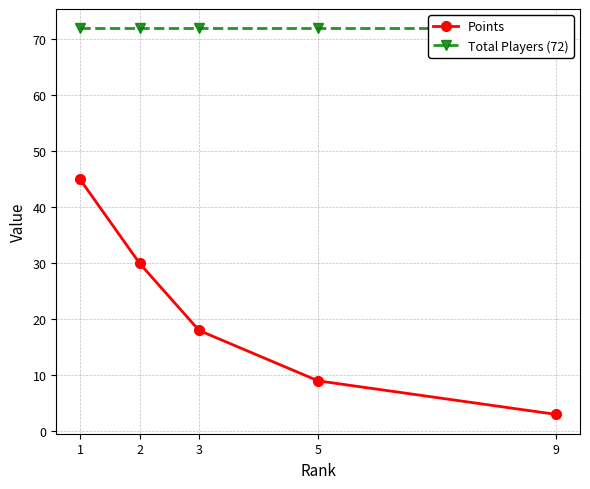

True or false: Points has more than 2 points higher than both neighbors.

False